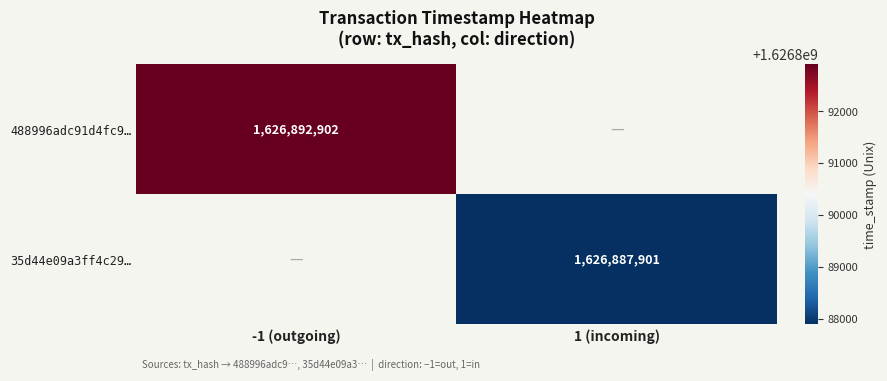

Is it true that 488996adc91d4fc9… equals 332586770 at -1 (outgoing)?

False